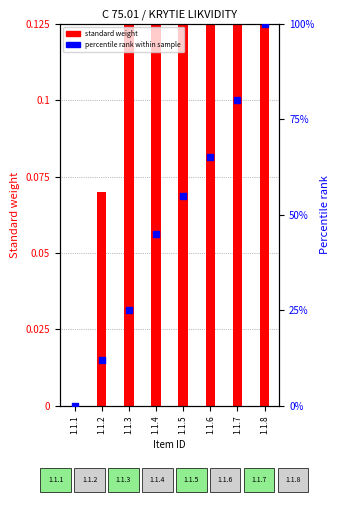

At which category is the sum across all series the highest?

1.1.8